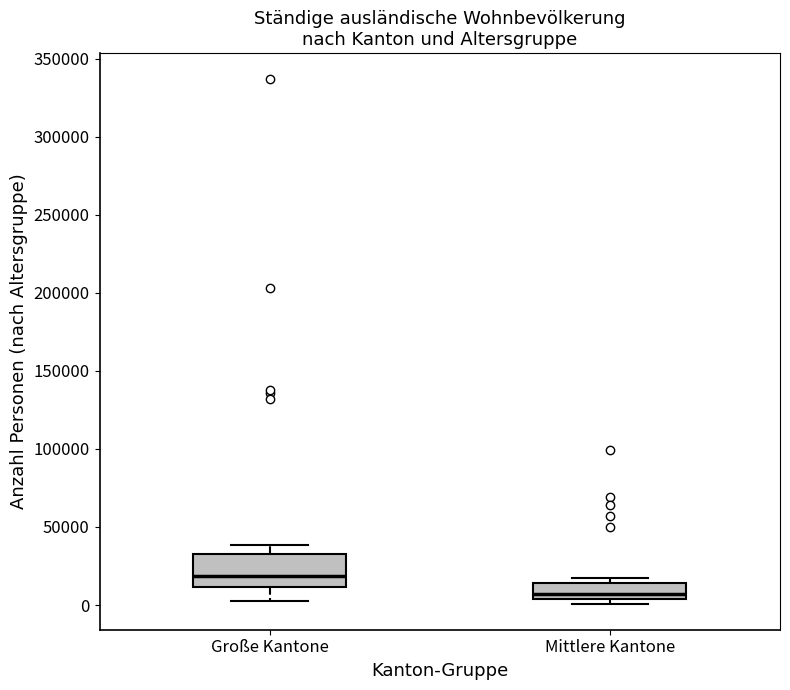

Where is the upper edge of the box for Mittlere Kantone on the y-axis? The values are not printed on the chart, so give them approximately, as read against the axis.

15000